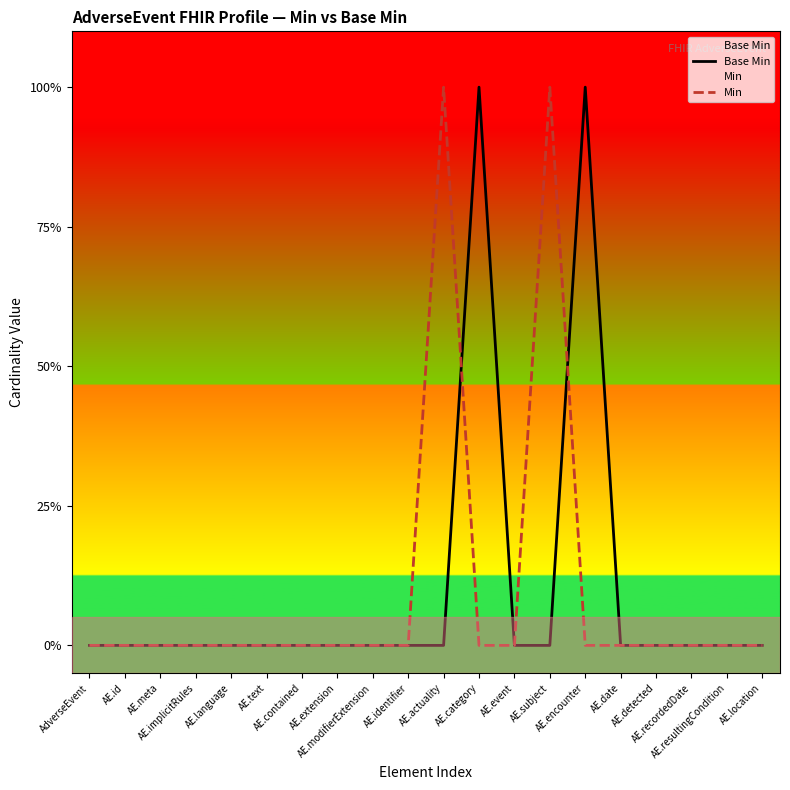

What is the difference between the second highest and minimum values in the Base Min series?

1